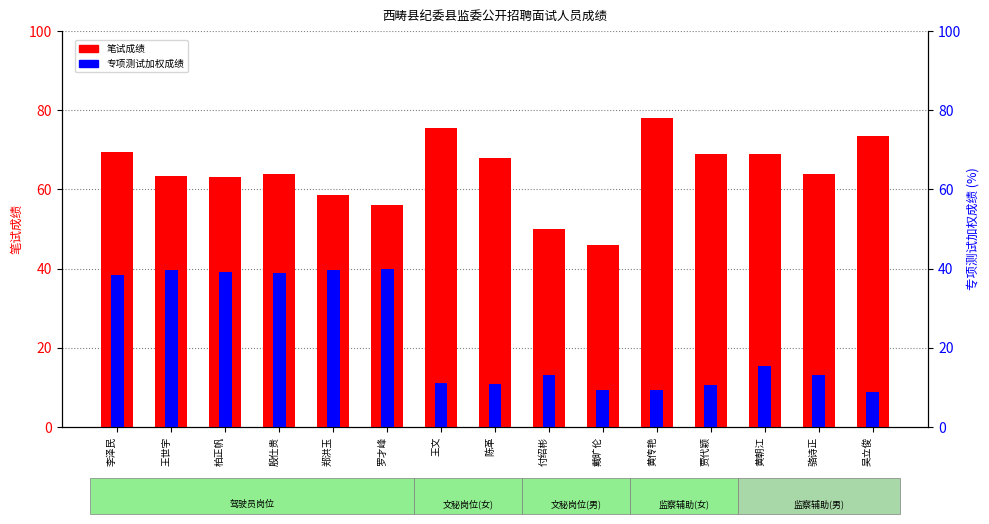

What is the label of the 13th bar from the right?

柏正帆